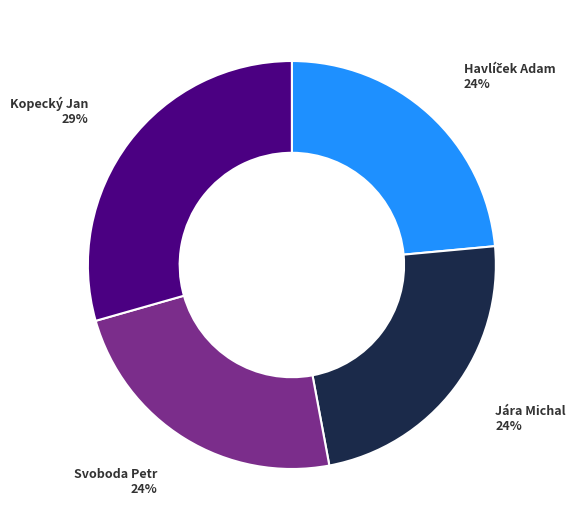

Is there any slice that represents more than half of the pie?

No